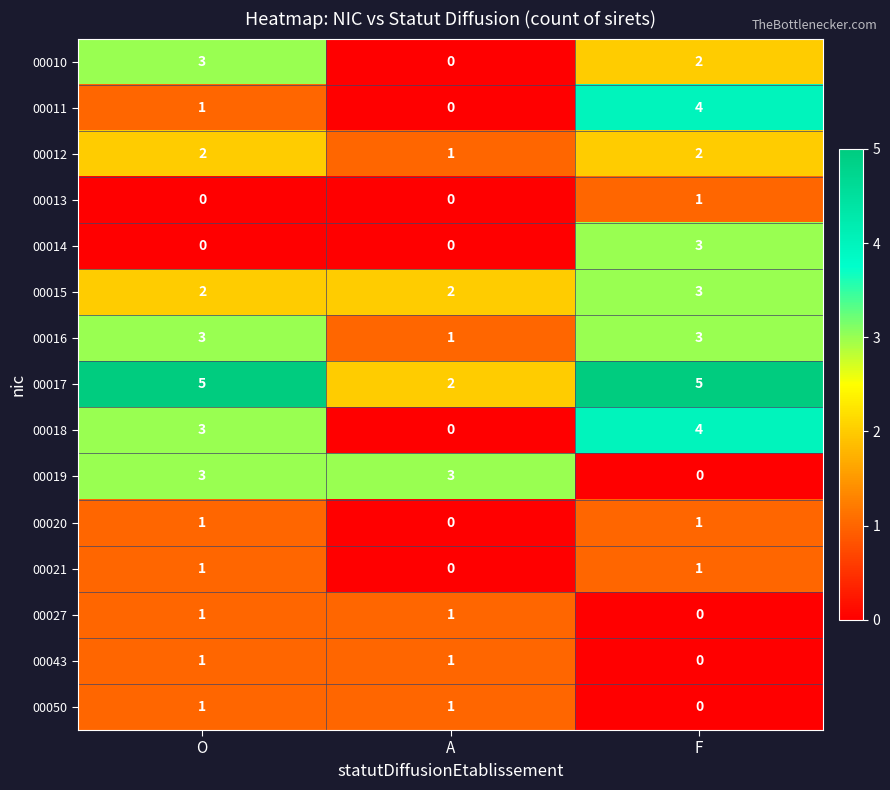

Is it true that 00027 equals 2 at A?

False